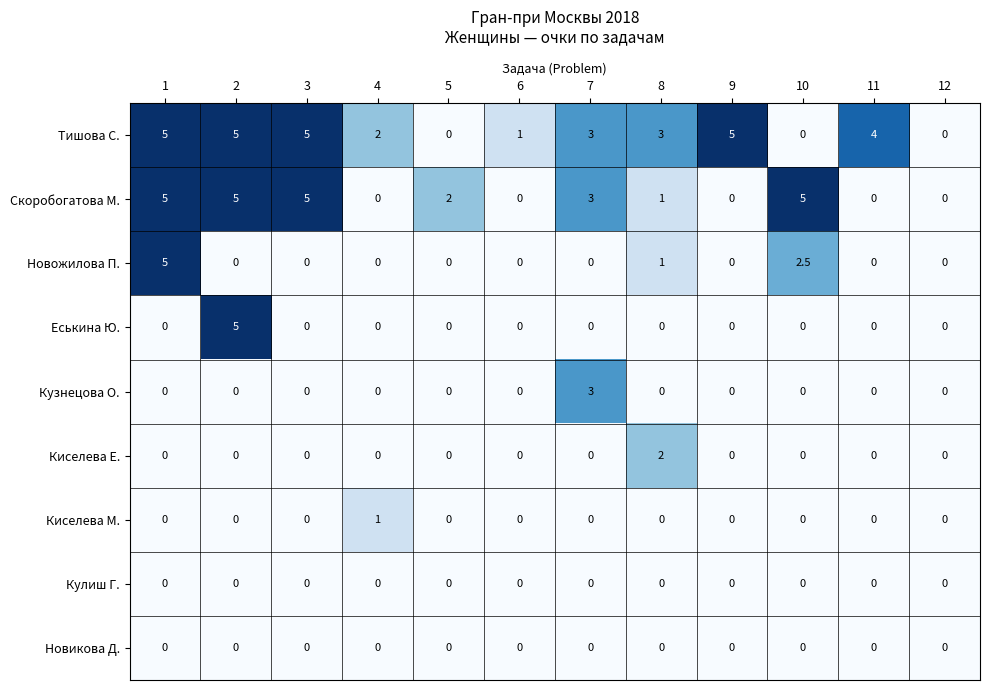

What is the sum of all Скоробогатова М. values?

26.0